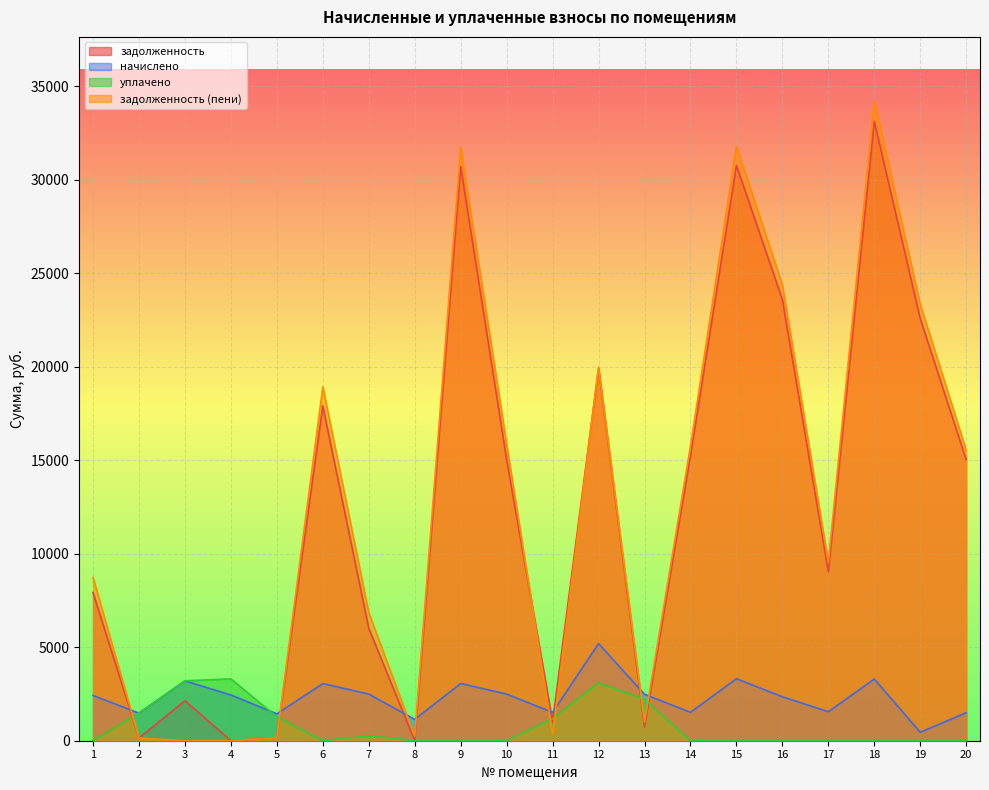

Read the задолженность (пени) value at 11.

335.6